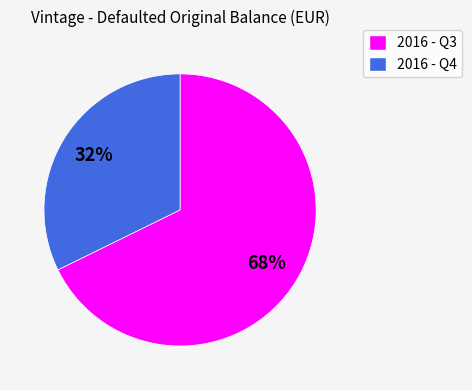

Do 2016 - Q3 and 2016 - Q4 together represent more than half of the pie?

Yes